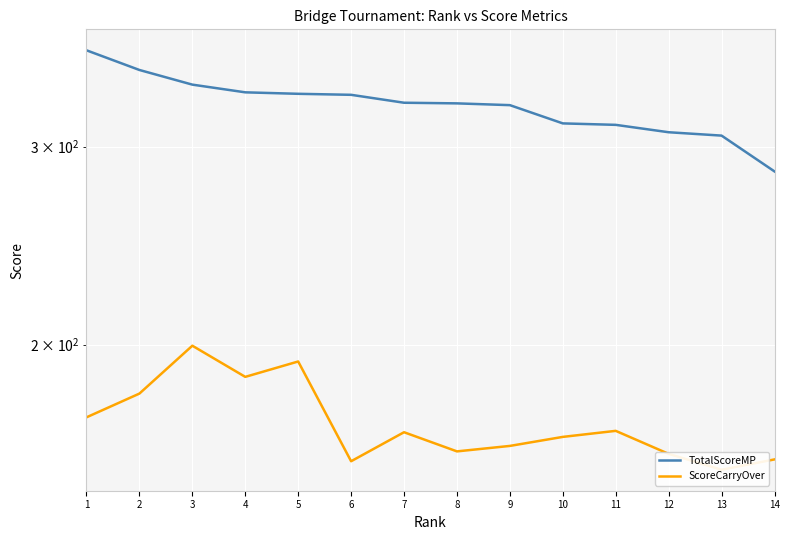

At which category is the sum across all series the highest?

3